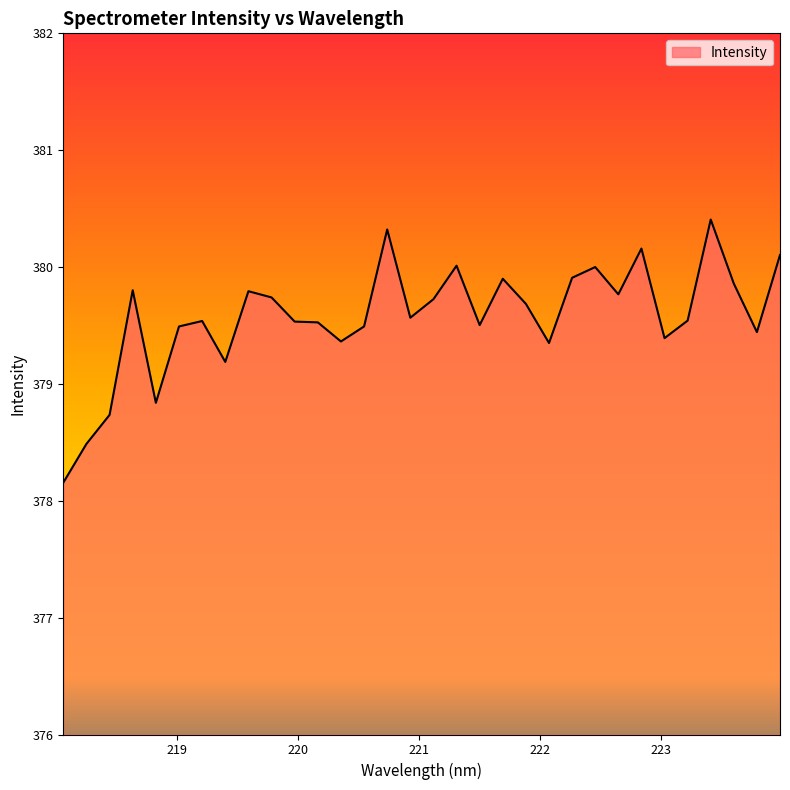

Does the chart display data point markers on the line(s)?

No